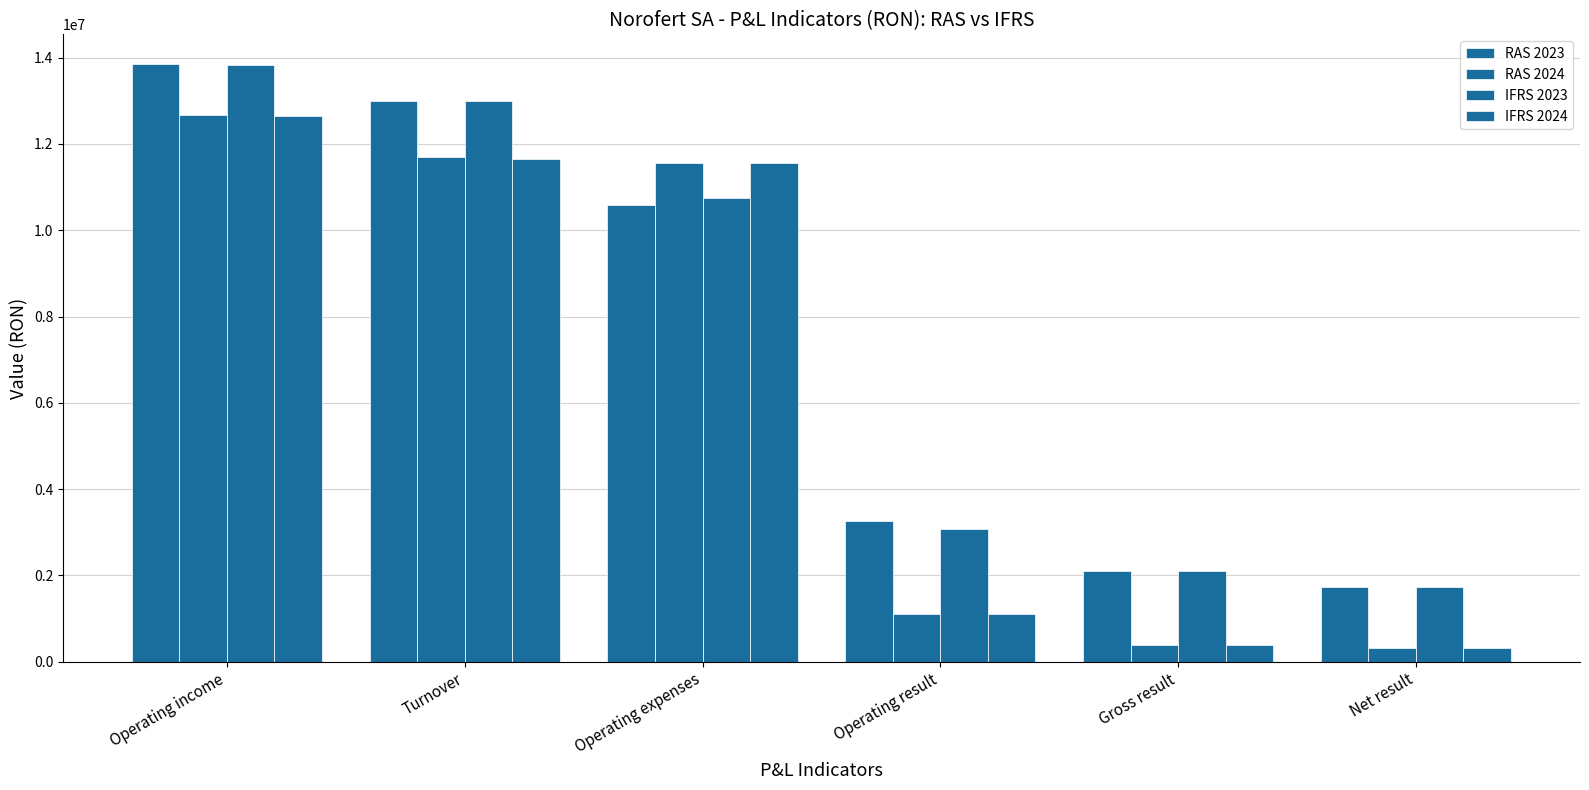

At which category is the sum across all series the highest?

Operating income